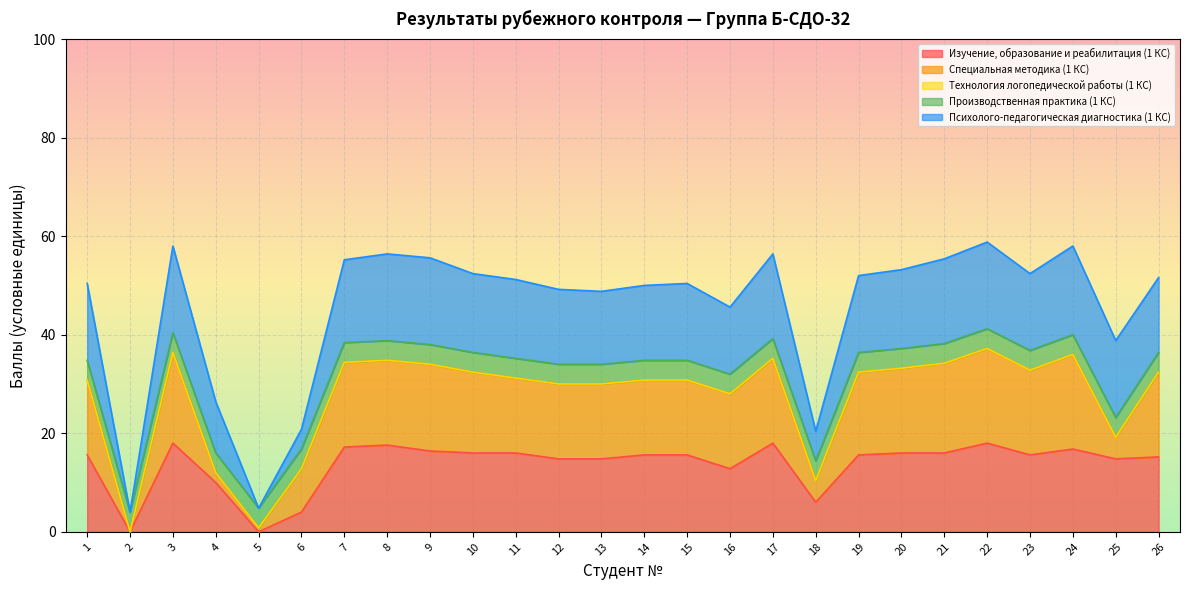

What is the highest value of the Изучение, образование и реабилитация (1 КС) series?

18.0